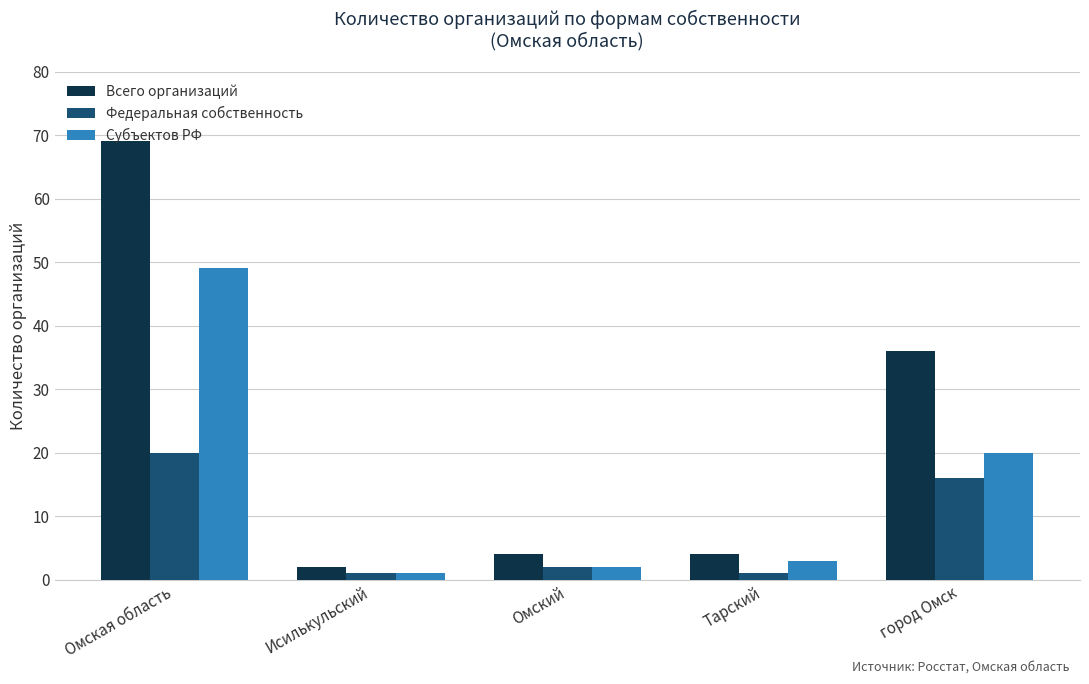

What is the difference between the Субъектов РФ values at город Омск and Омская область?

29